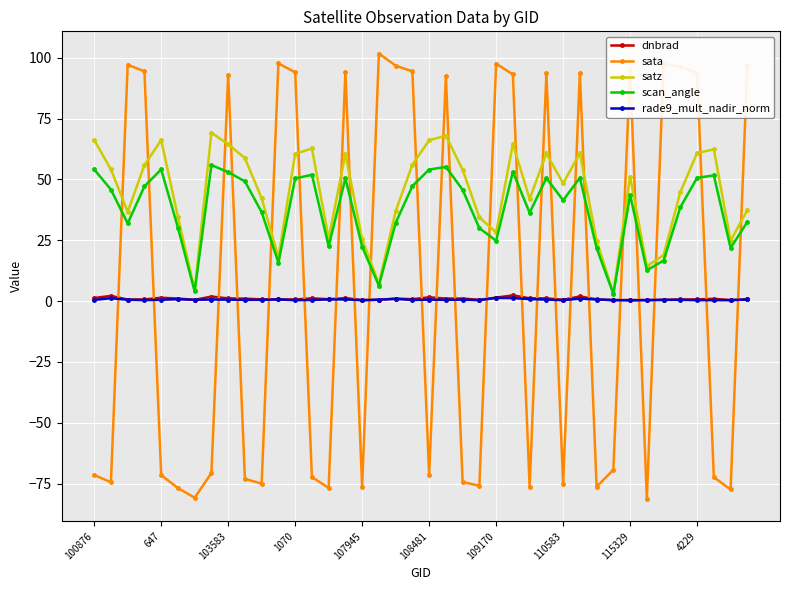

After their last crossing, which series has the higher values: sata or scan_angle?

sata